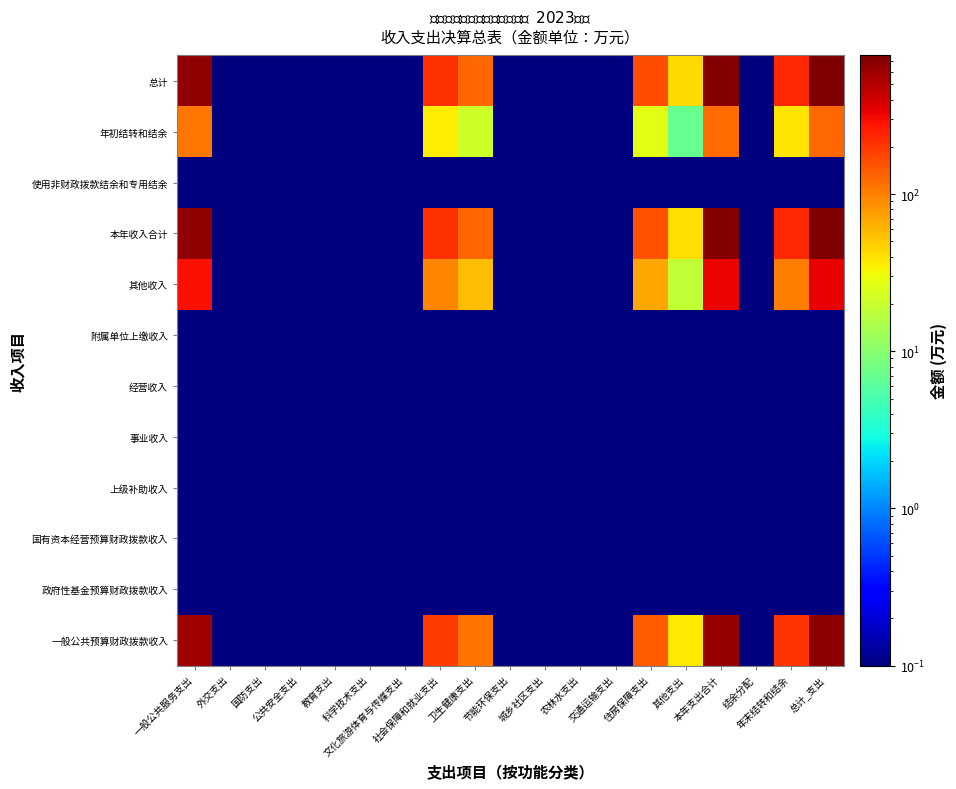

Count the number of data series in this chart.

12